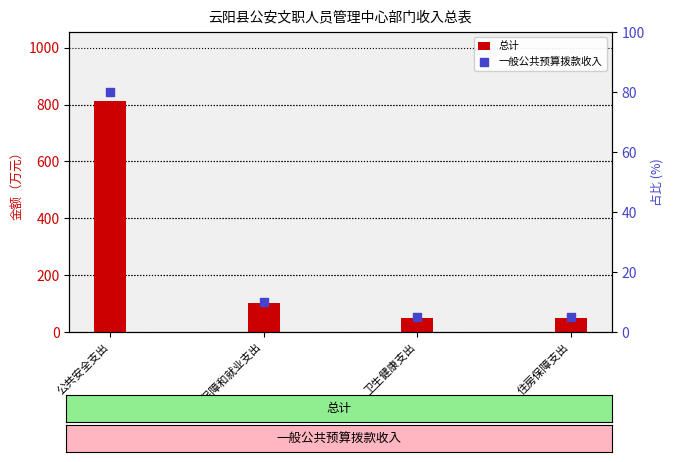

Which series has the largest Y range (max minus min)?

总计